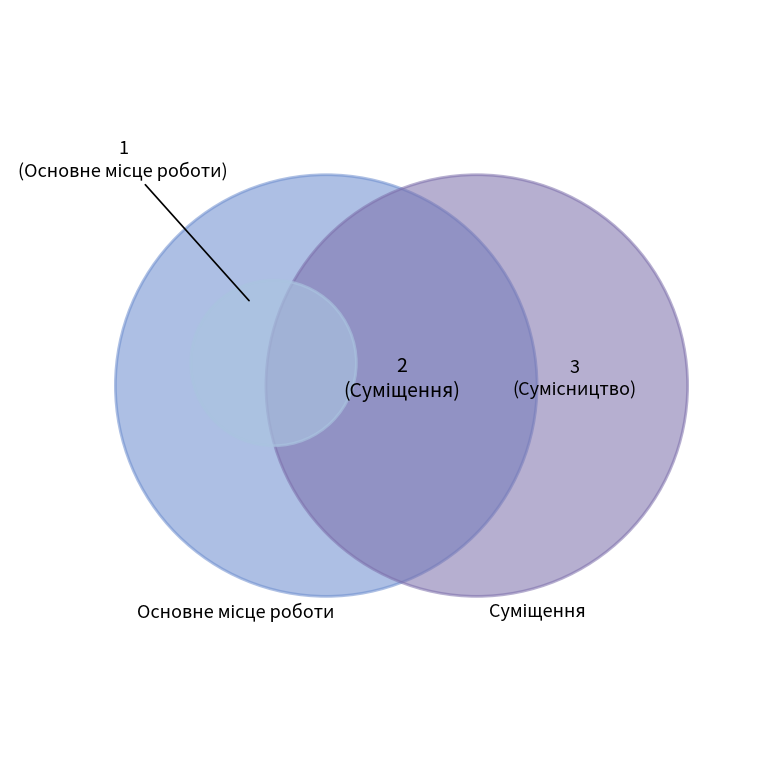

Does Основне місце роботи account for over 50% of the chart?

No